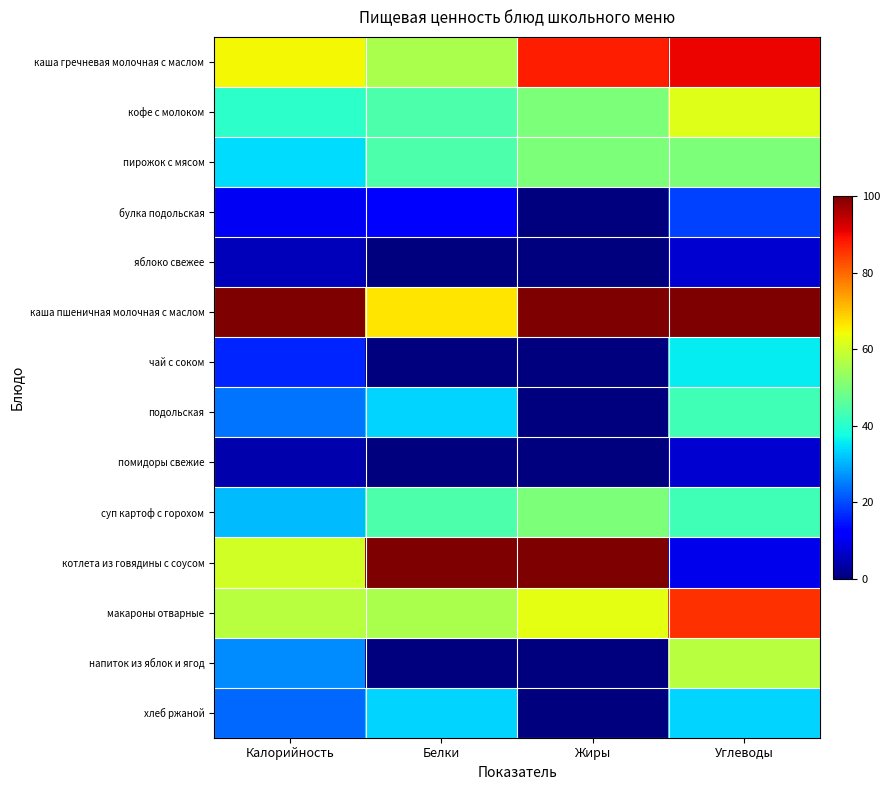

Which label corresponds to the largest value in the chart?

Калорийность